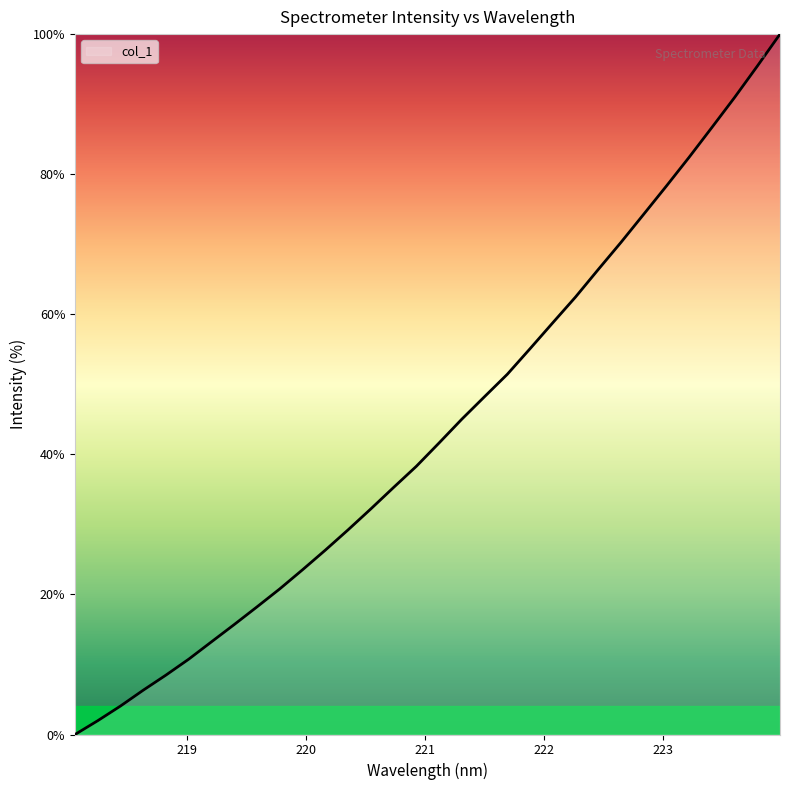

Reading right to left, transcribe all the data shown in this chart.

100.0	95.4	91.0	86.7	82.4	78.3	74.3	70.3	66.4	62.5	58.8	55.1	51.4	48.2	45.0	41.6	38.3	35.3	32.2	29.2	26.3	23.5	20.8	18.2	15.7	13.2	10.8	8.5	6.3	4.1	2.0	0.0